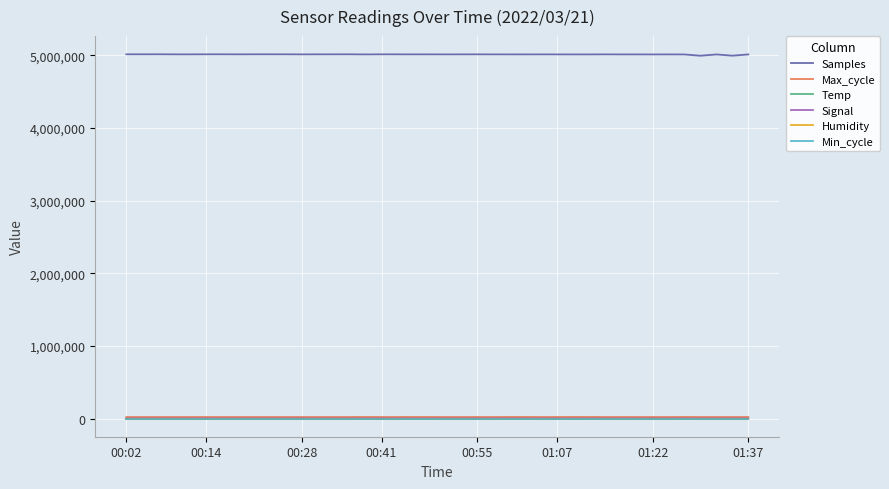

What is the maximum value for Samples?

5015856.0